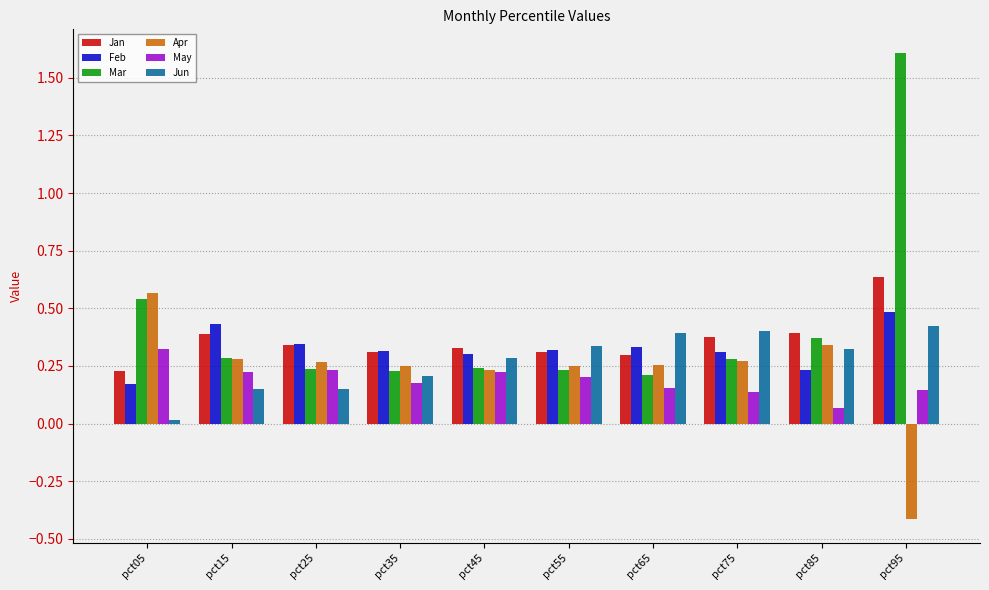

Is it true that Mar equals 0.5 at pct75?

False